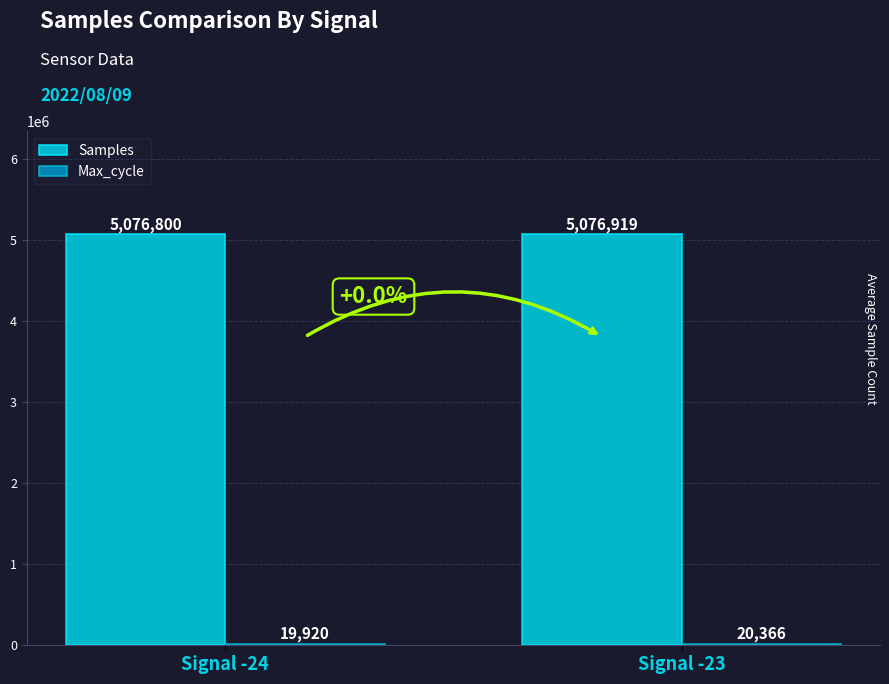

How many bars are there in each group?

2